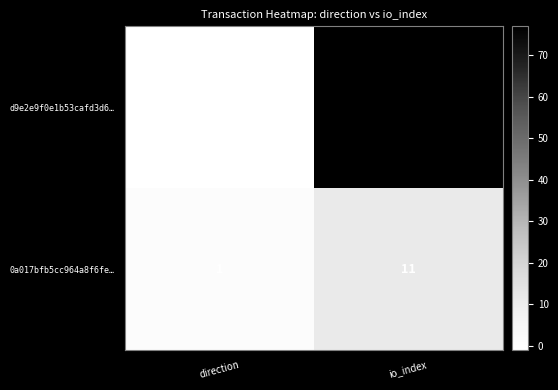

Which series has the largest range (max minus min)?

d9e2e9f0e1b53cafd3d6…